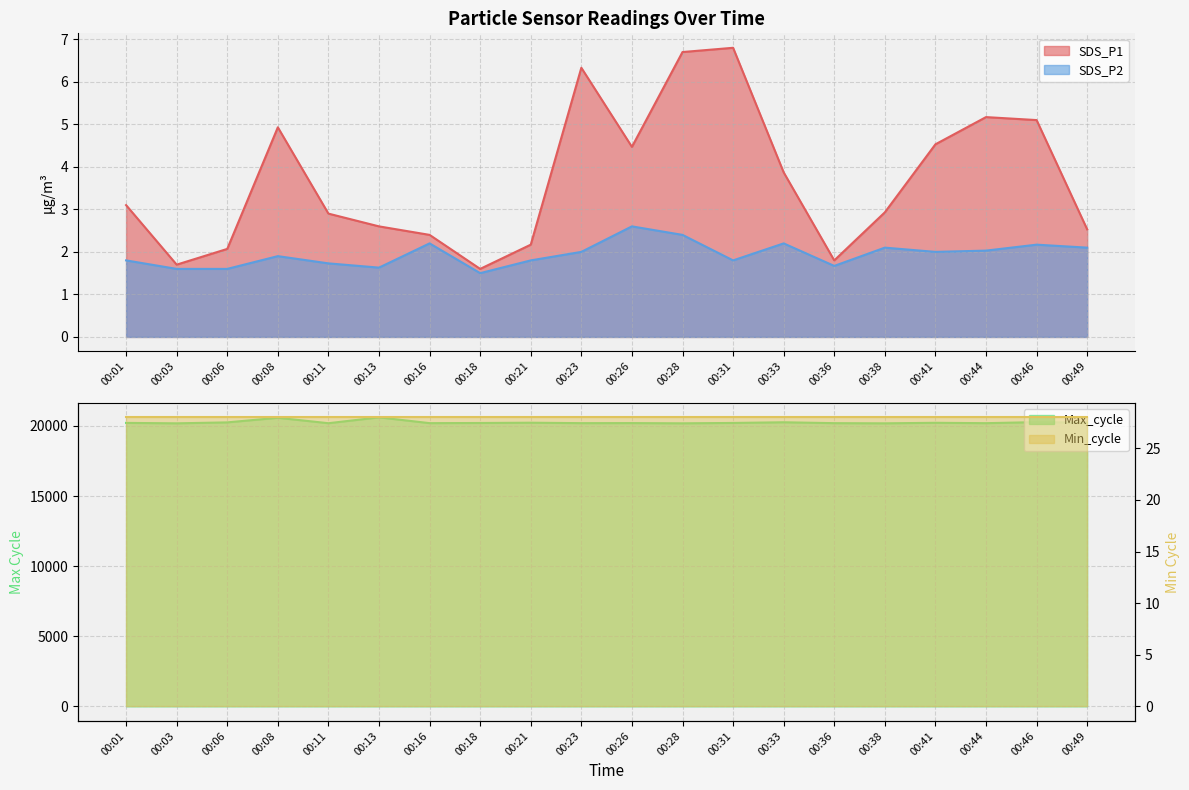

Reading left to right, extract all data points from this chart.

SDS_P1: 00:01=3.1	00:03=1.7	00:06=2.1	00:08=4.9	00:11=2.9	00:13=2.6	00:16=2.4	00:18=1.6	00:21=2.2	00:23=6.3	00:26=4.5	00:28=6.7	00:31=6.8	00:33=3.9	00:36=1.8	00:38=2.9	00:41=4.5	00:44=5.2	00:46=5.1	00:49=2.5
SDS_P2: 00:01=1.8	00:03=1.6	00:06=1.6	00:08=1.9	00:11=1.7	00:13=1.6	00:16=2.2	00:18=1.5	00:21=1.8	00:23=2.0	00:26=2.6	00:28=2.4	00:31=1.8	00:33=2.2	00:36=1.7	00:38=2.1	00:41=2.0	00:44=2.0	00:46=2.2	00:49=2.1
Max_cycle: 00:01=20221.0	00:03=20190.0	00:06=20257.0	00:08=20585.0	00:11=20198.0	00:13=20616.0	00:16=20203.0	00:18=20214.0	00:21=20234.0	00:23=20203.0	00:26=20207.0	00:28=20191.0	00:31=20217.0	00:33=20265.0	00:36=20202.0	00:38=20190.0	00:41=20228.0	00:44=20201.0	00:46=20276.0	00:49=20236.0